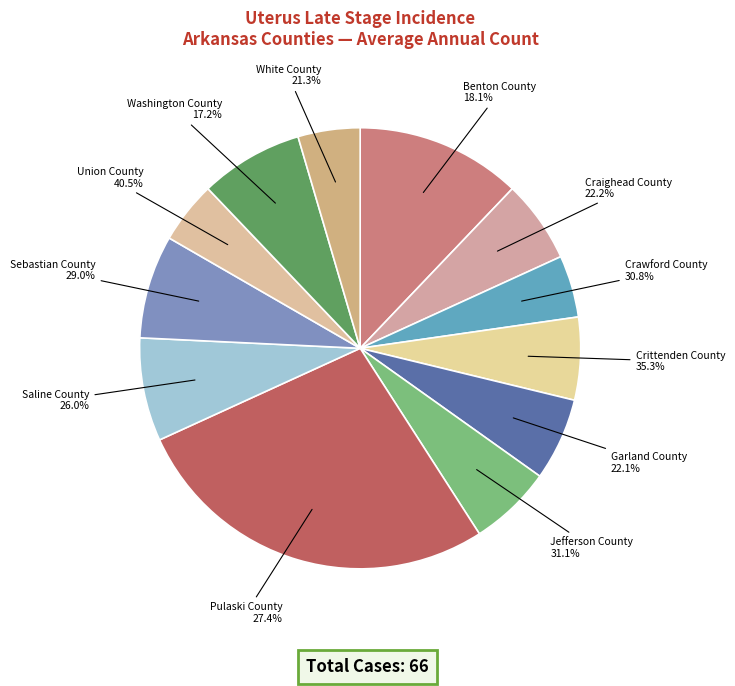

To the nearest percent, what is the combined percentage of Garland County and Crittenden County?

12%